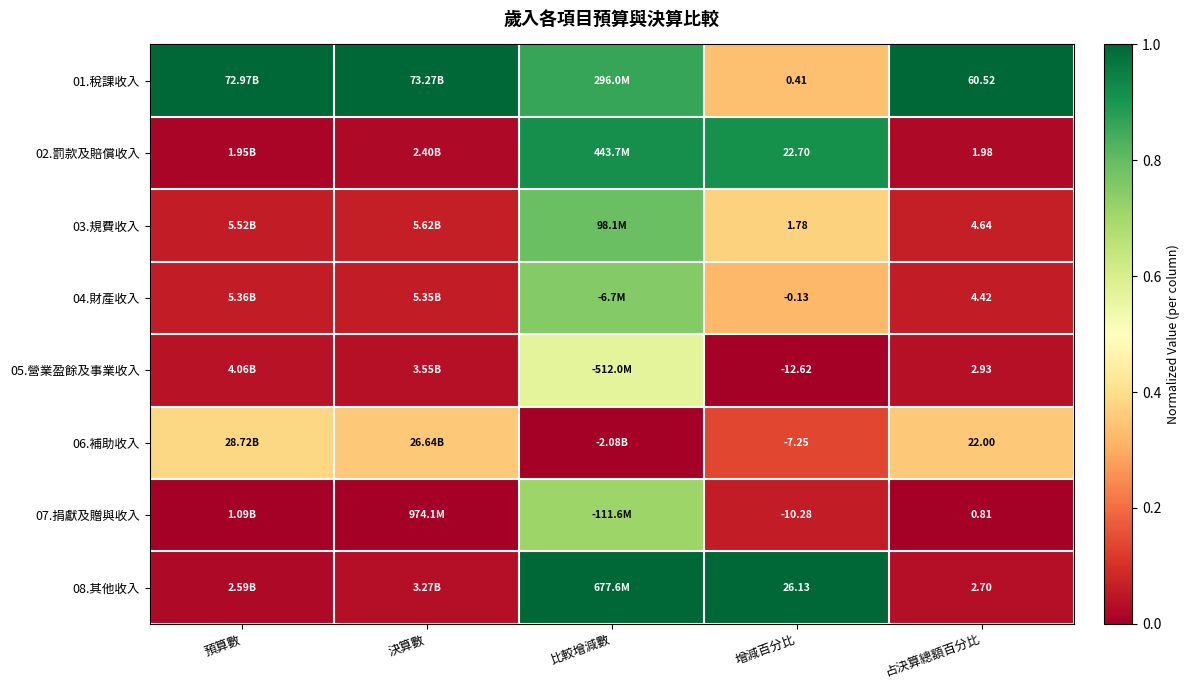

Which series changed the most between 決算數 and 增減百分比?

08.其他收入